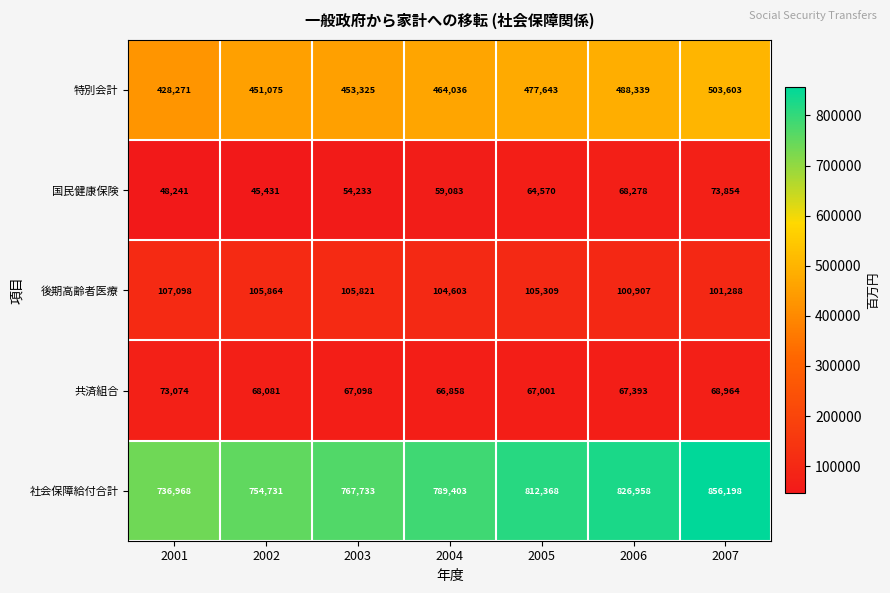

How many data points does each series have?

7